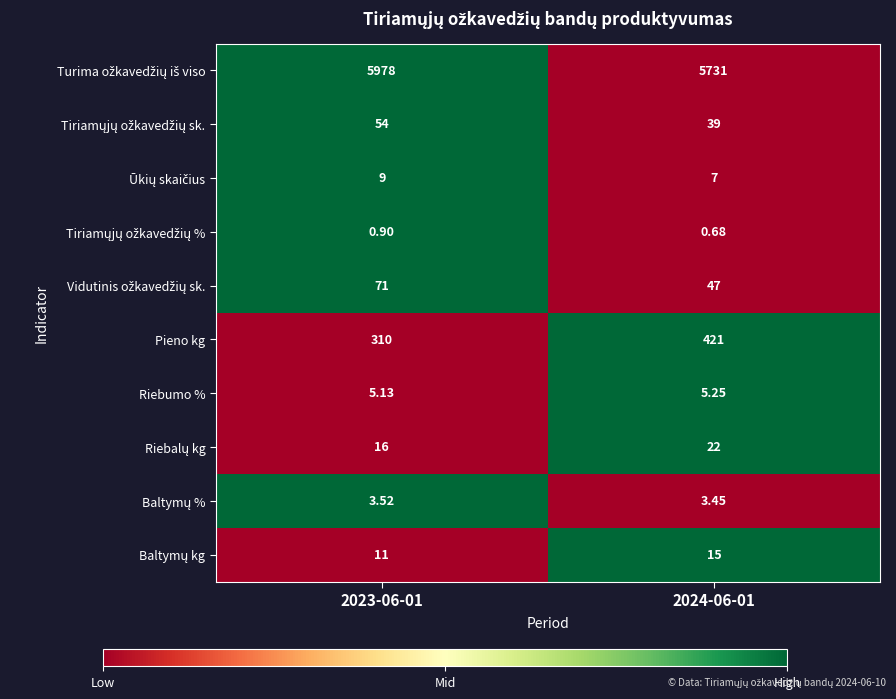

Count the number of categories in the chart.

2